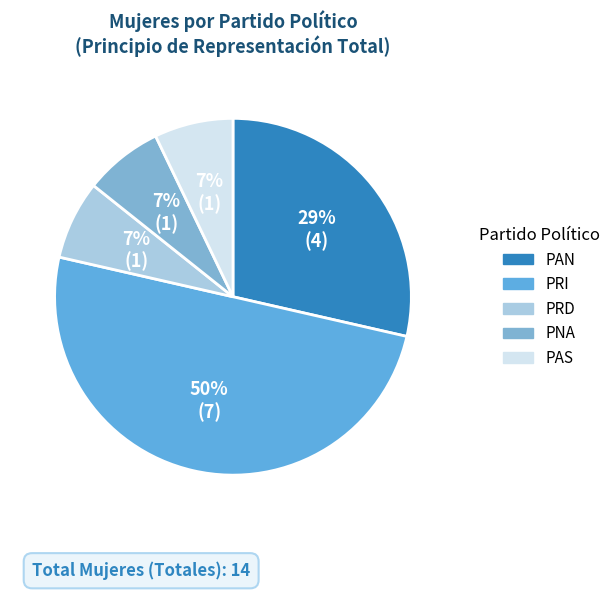

Count the number of slices in the pie.

5